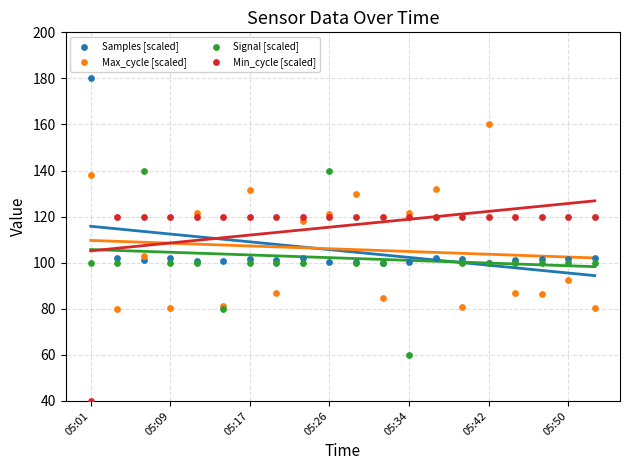

Which series contains the highest Y value?

Samples [scaled]